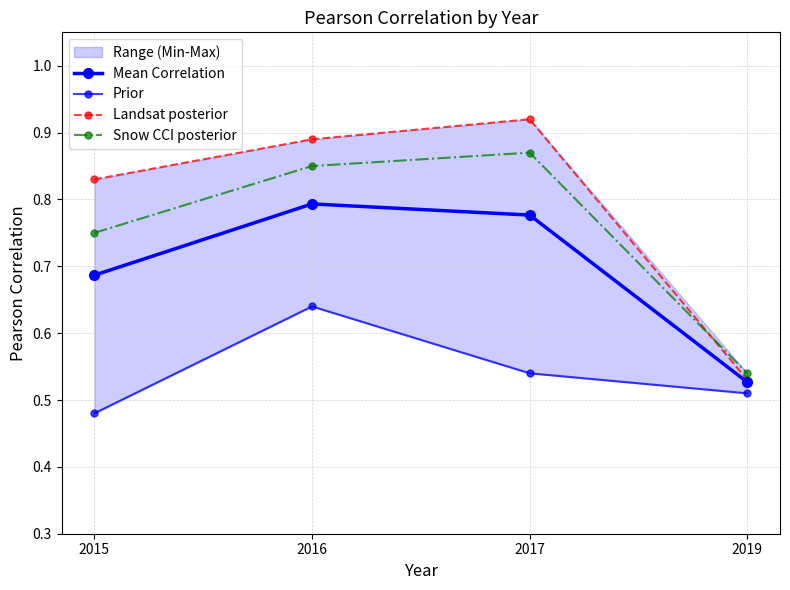

Rank the series by their average value, from lowest to highest.

Prior, Mean Correlation, Snow CCI posterior, Landsat posterior